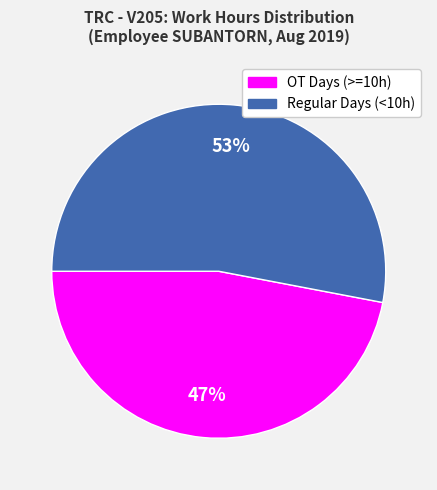

How many slices are in this pie chart?

2